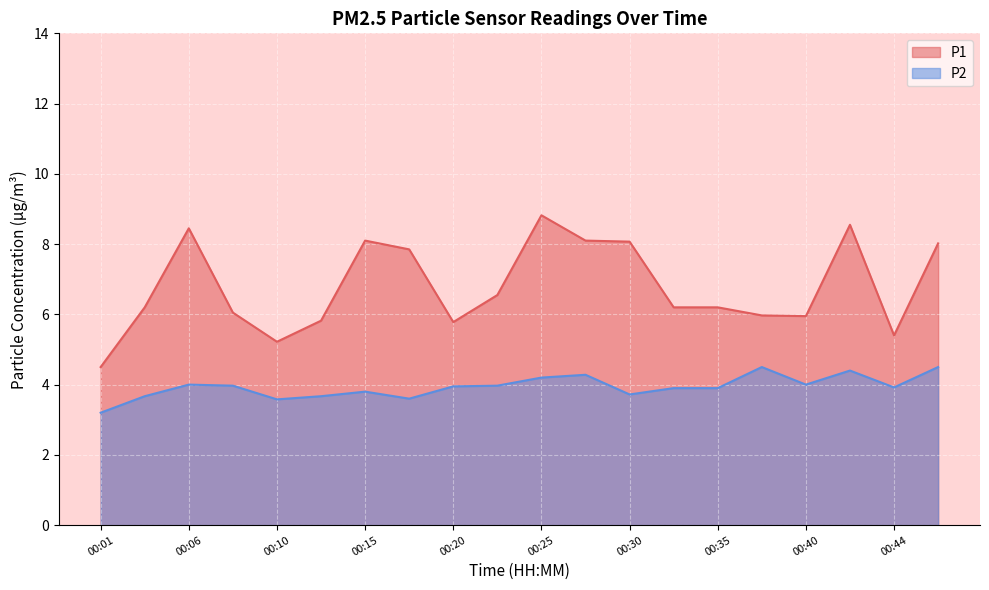

Rank the series by their average value, from highest to lowest.

P1, P2